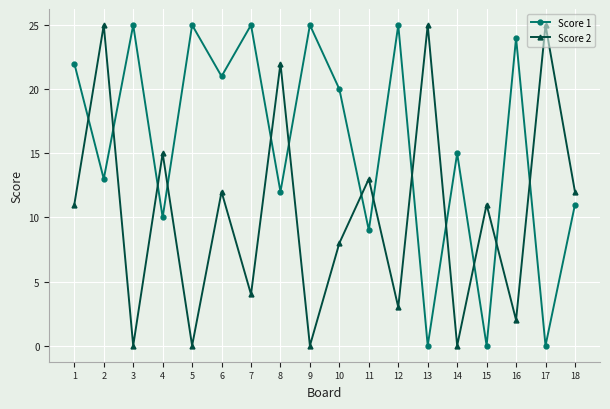

Rank the series at 13 from highest to lowest value.

Score 2, Score 1